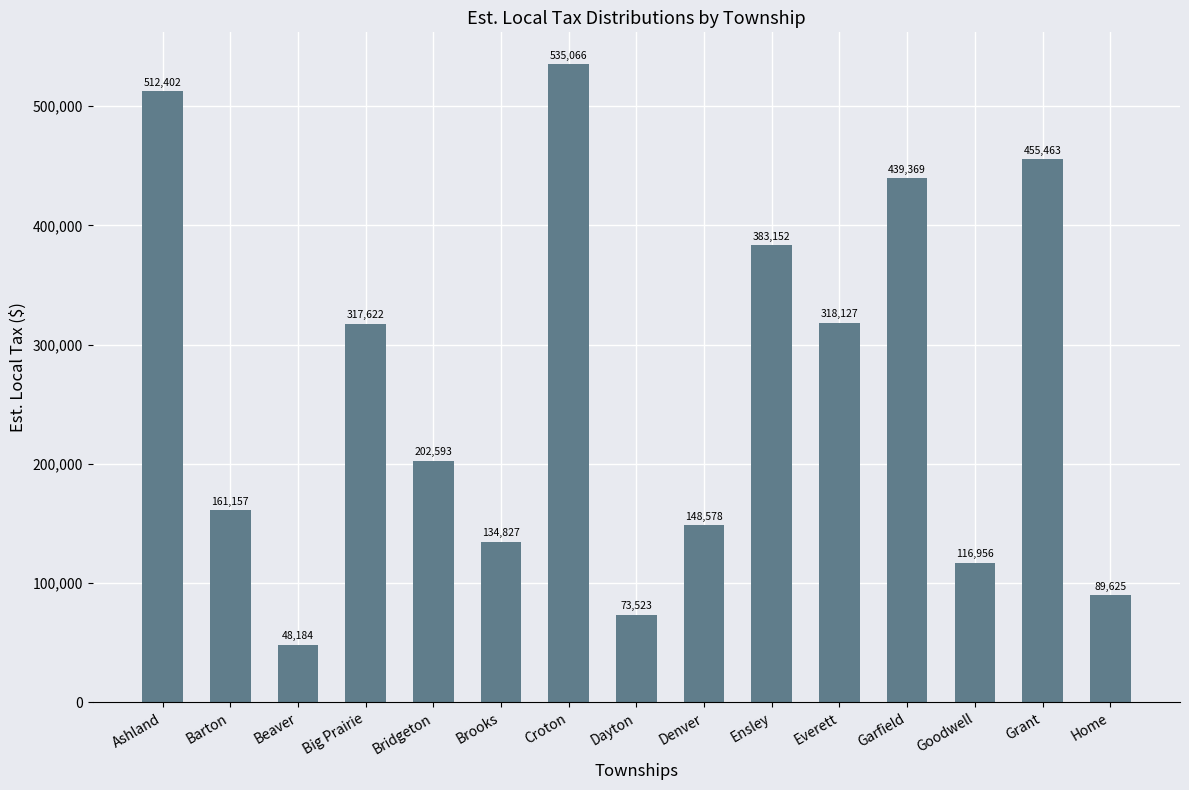

What is the difference between the second highest and minimum values?

464218.6